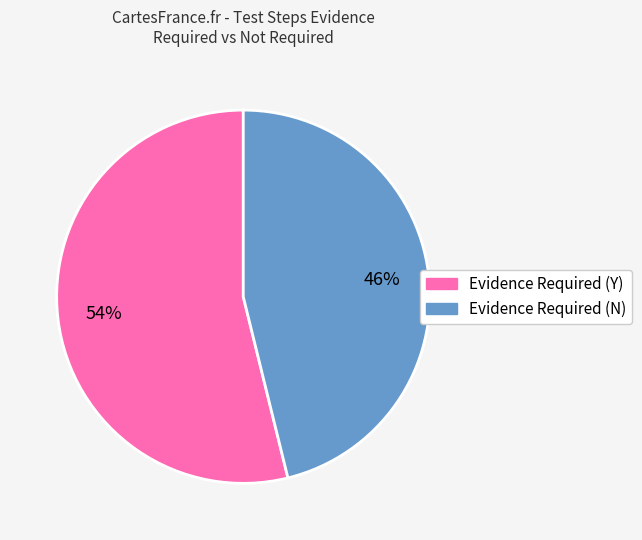

What is the largest slice in the pie chart?

Evidence Required (Y)